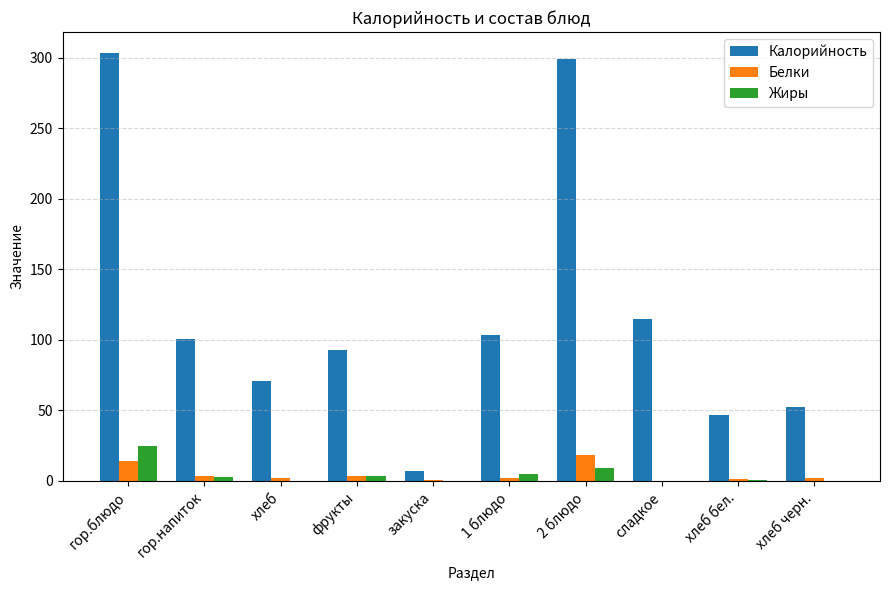

What is the highest value of the Жиры series?

25.0